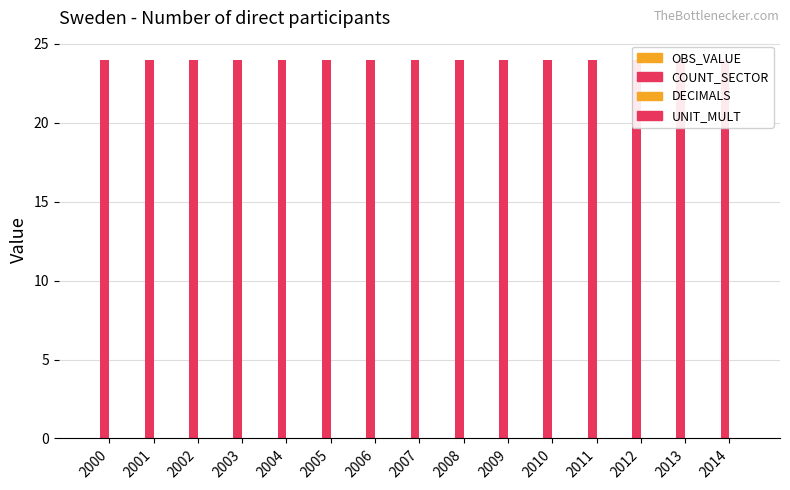

At how many categories does at least one series exceed 4?

15